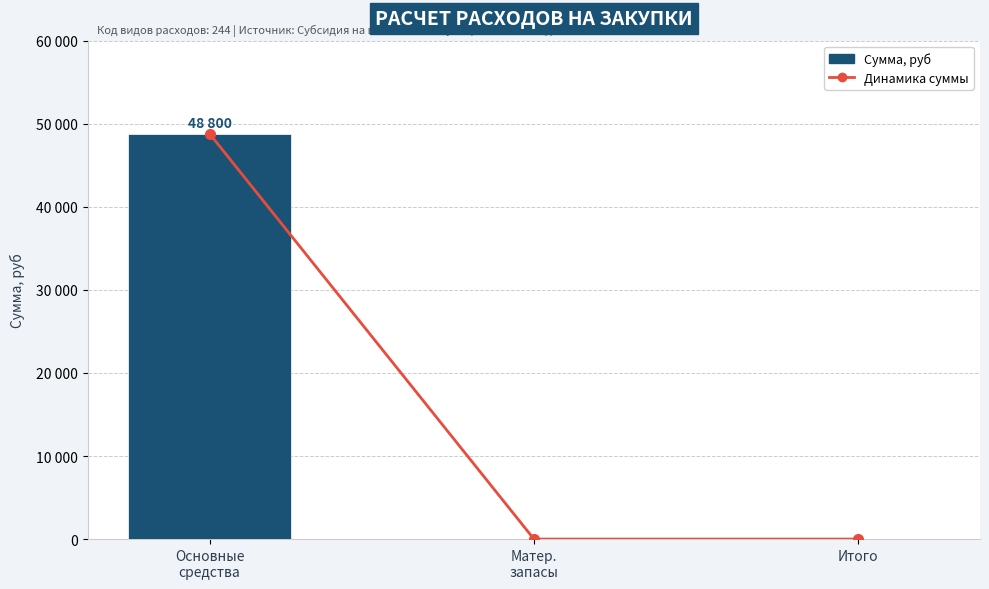

The Динамика суммы series shows 0 at Матер.
запасы. True or false?

True